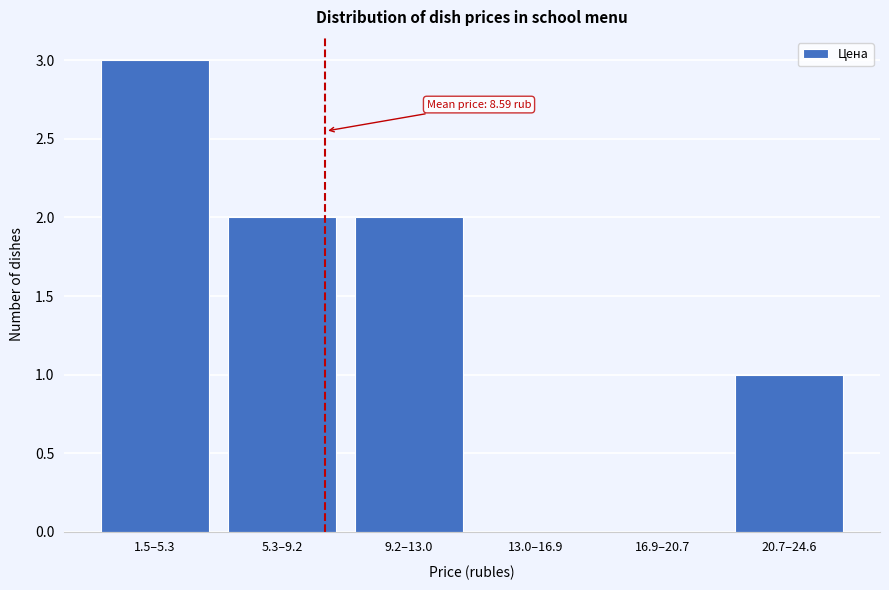

Reading right to left, extract all data points from this chart.

20.7–24.6=1	16.9–20.7=0	13.0–16.9=0	9.2–13.0=2	5.3–9.2=2	1.5–5.3=3